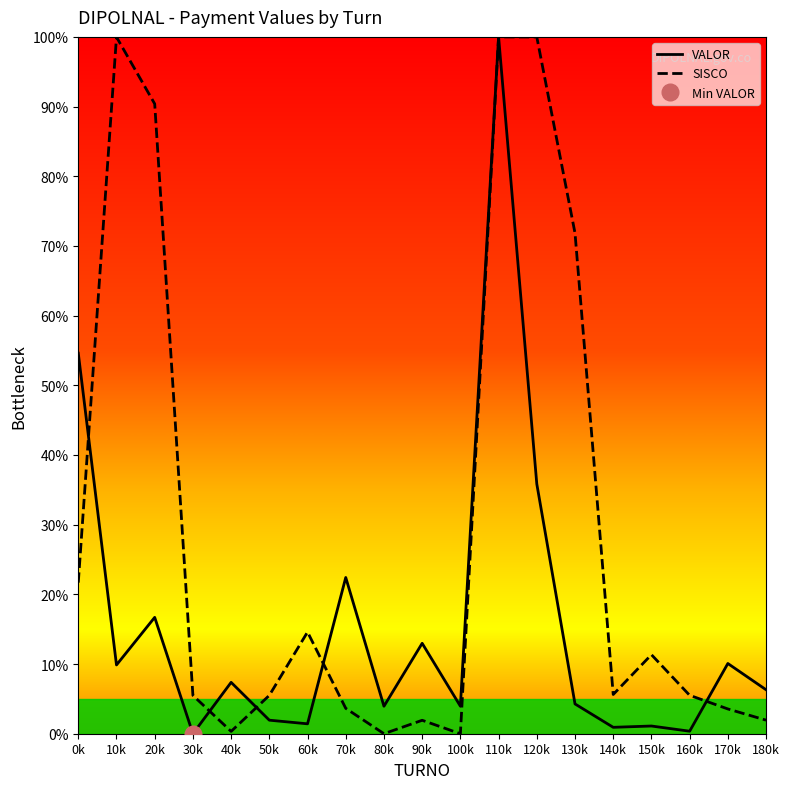

What are all the series names shown in the legend?

VALOR, SISCO